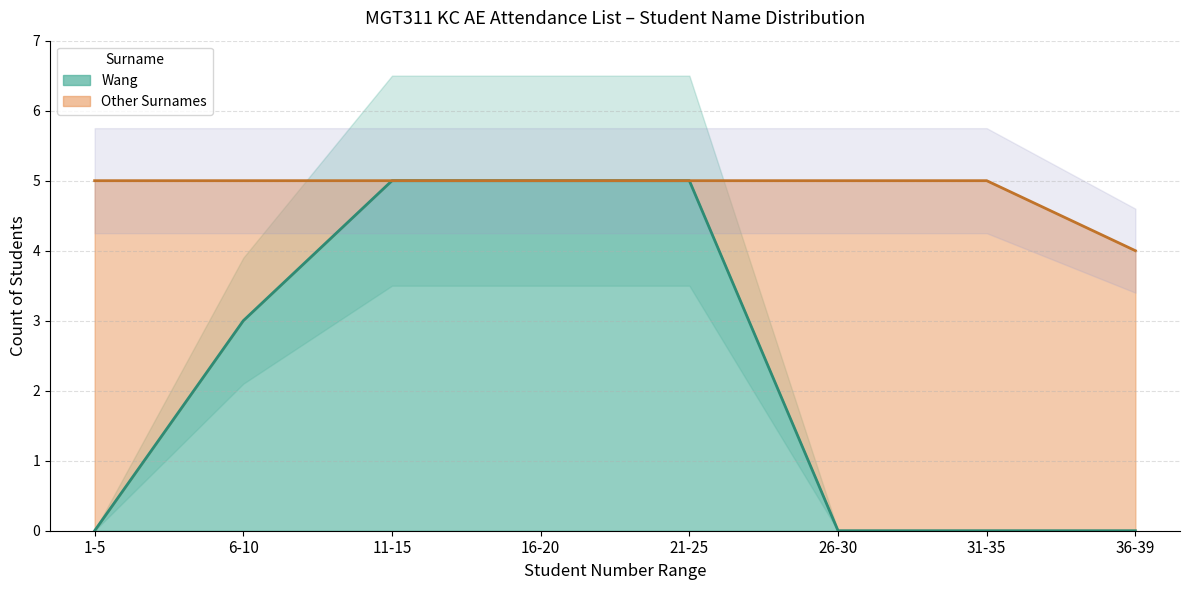

Which series changed the most between 6-10 and 21-25?

Wang